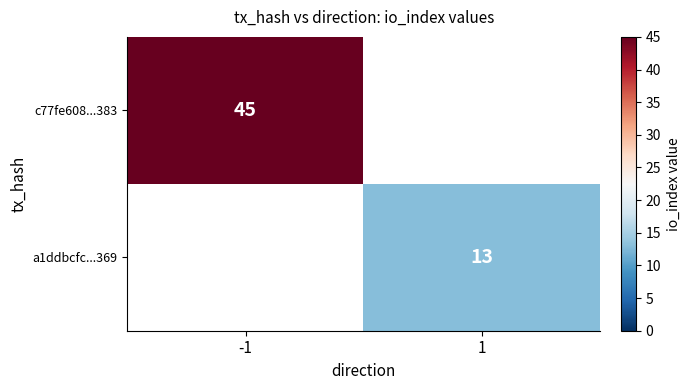

True or false: c77fe608...383 has a value of 45 at -1.

True